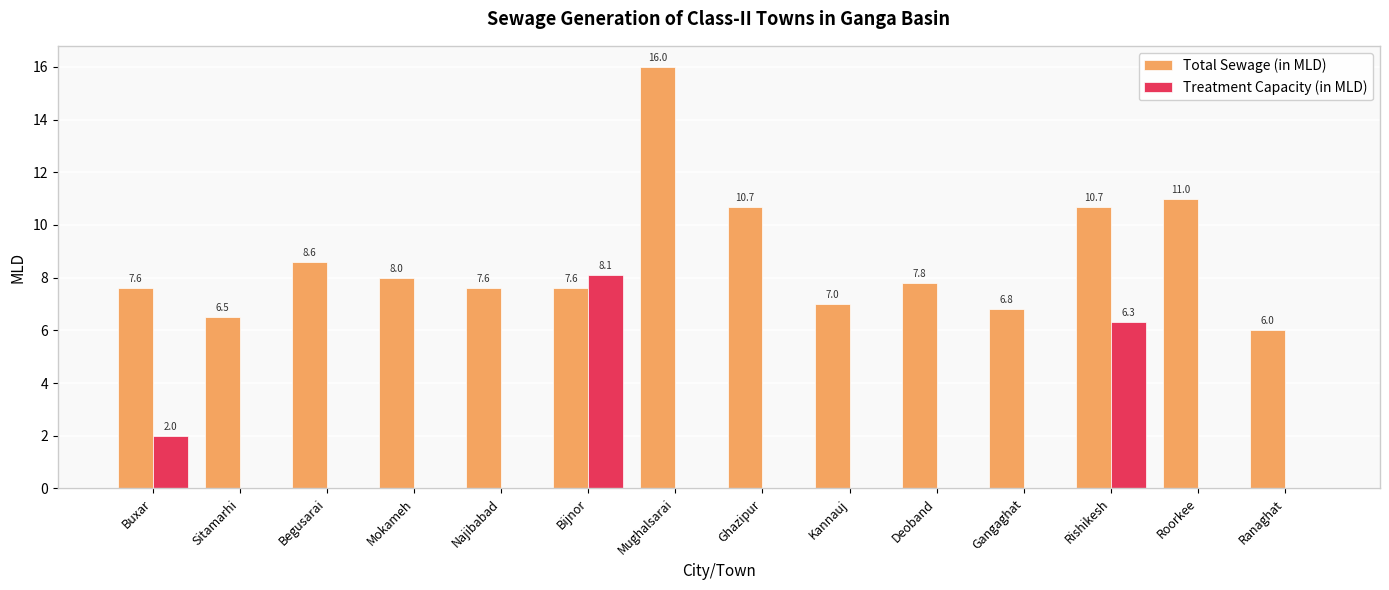

Which series has the largest total across all categories?

Total Sewage (in MLD)